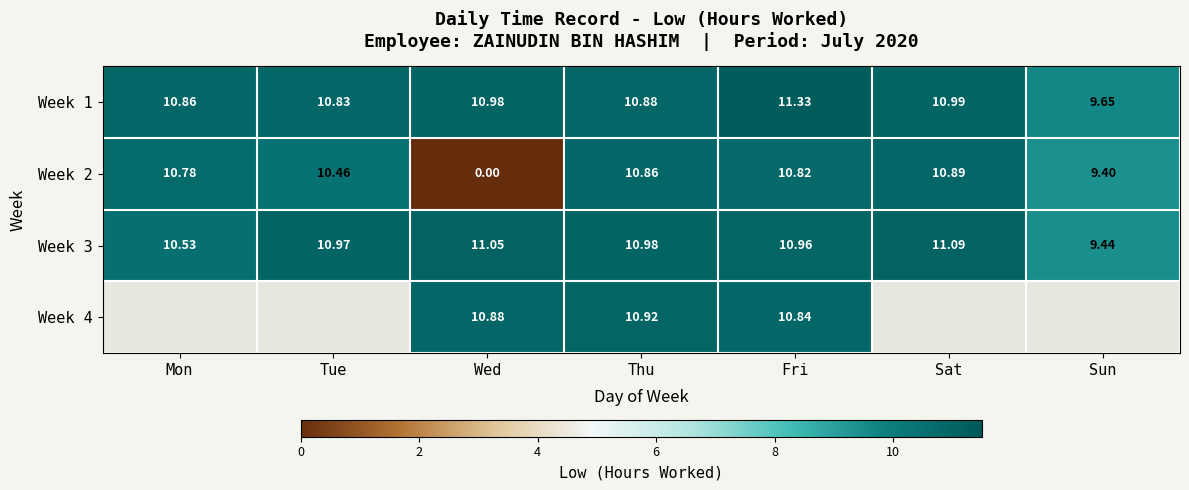

True or false: Week 1 has a value of 13.0 at Sun.

False